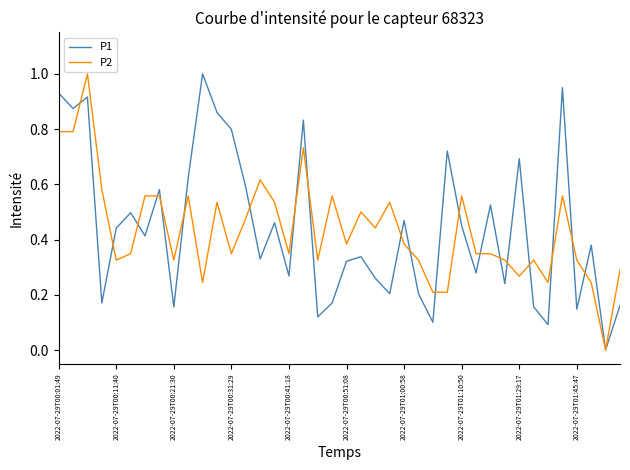

How many values in P2 are above zero?

39